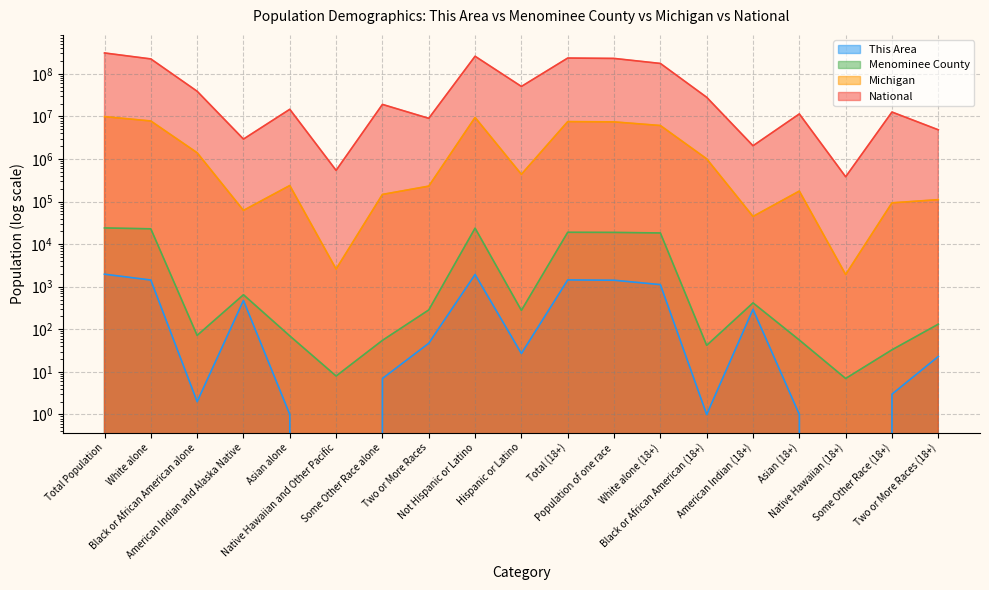

Which has a higher value, Not Hispanic or Latino or American Indian and Alaska Native?

Not Hispanic or Latino